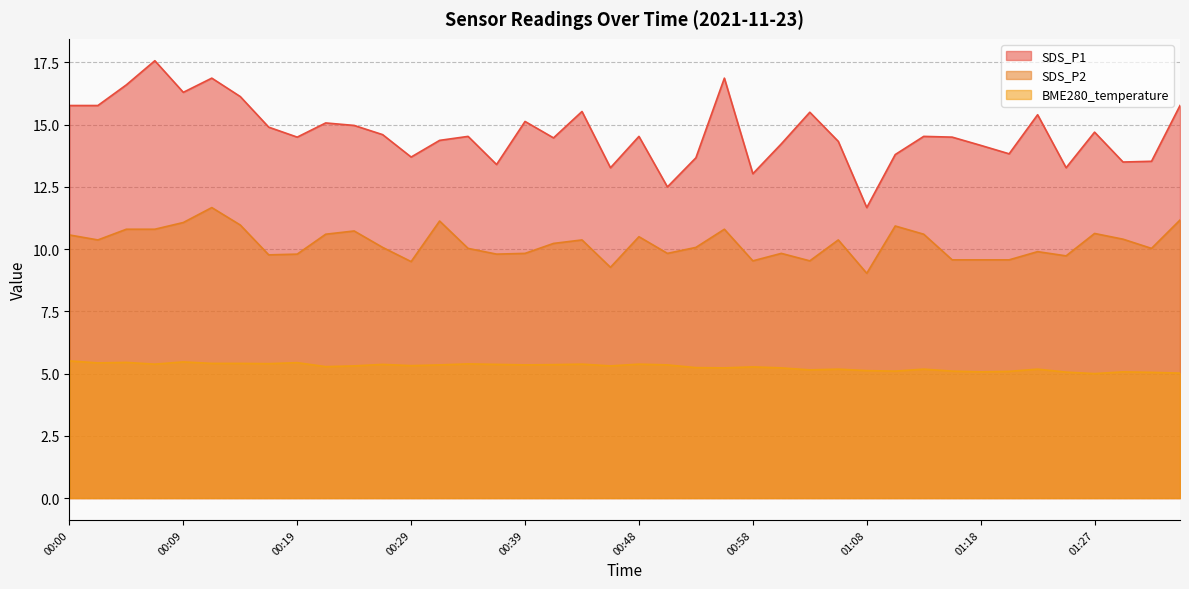

How many values in the BME280_temperature series exceed 5?

39